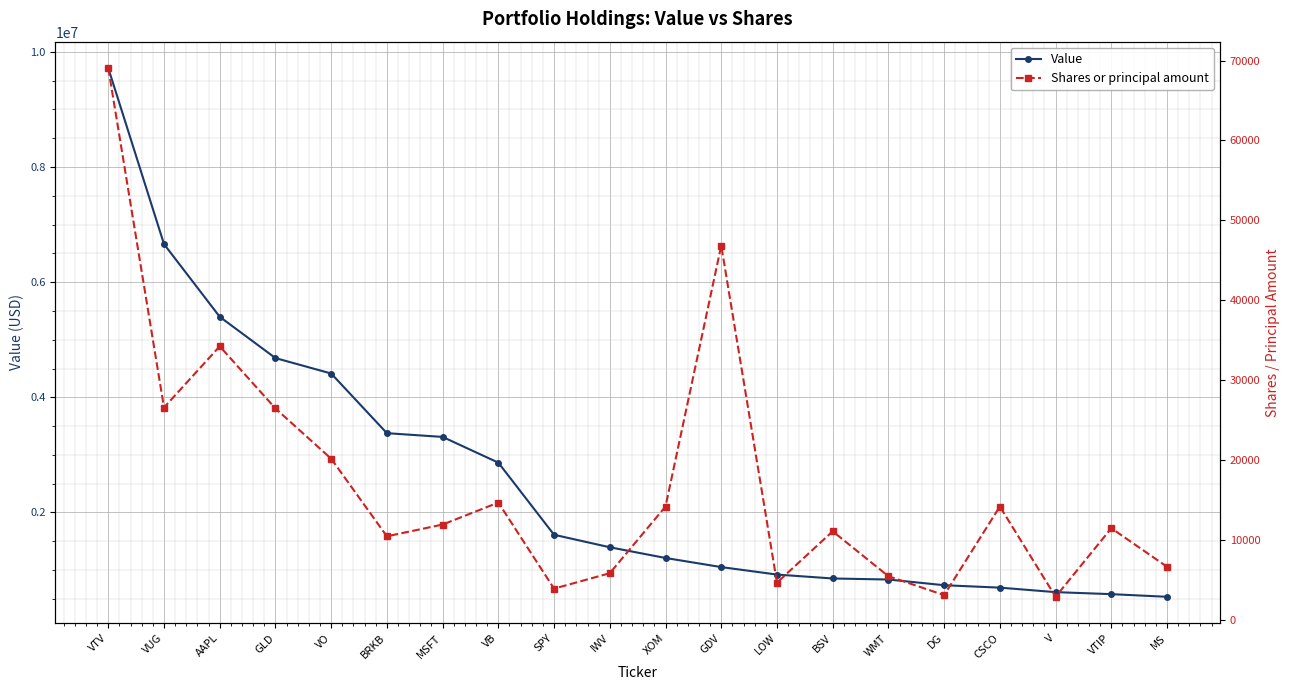

List the labels in order of Value value, largest first.

VTV, VUG, AAPL, GLD, VO, BRKB, MSFT, VB, SPY, IWV, XOM, GDV, LOW, BSV, WMT, DG, CSCO, V, VTIP, MS